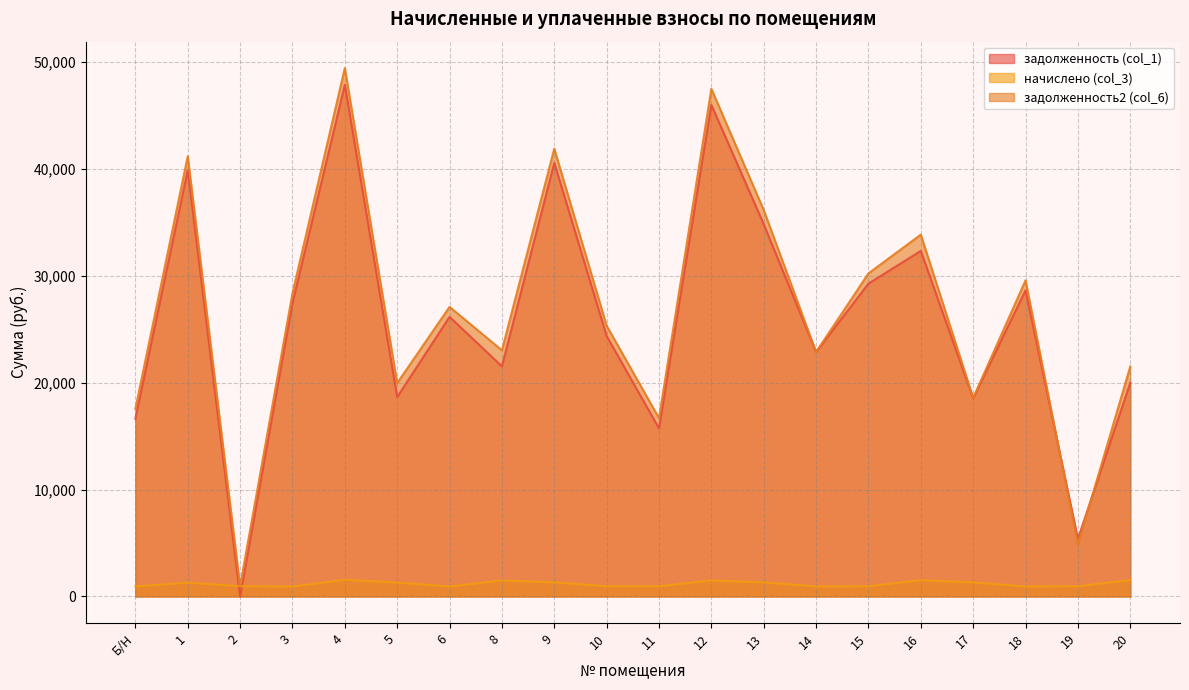

True or false: начислено (col_3) and задолженность2 (col_6) intersect in this chart.

False